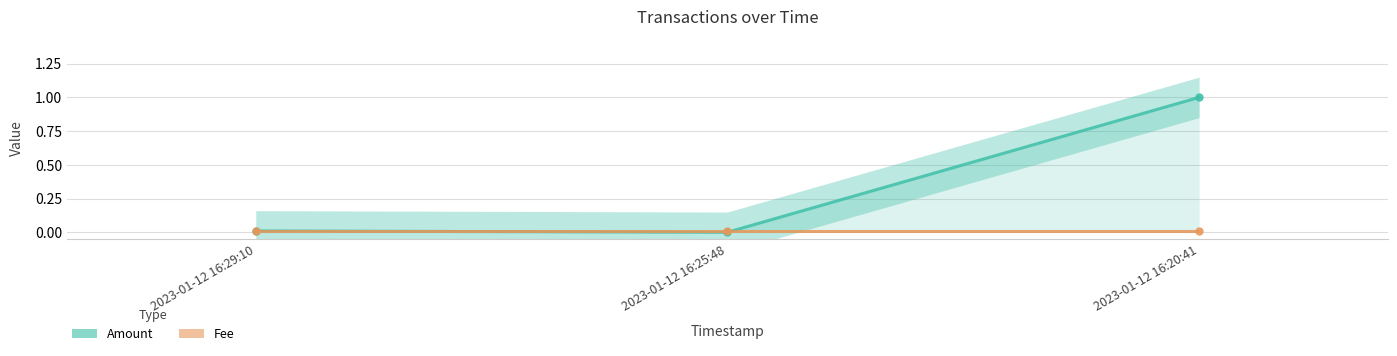

What is the difference between the Amount values at 2023-01-12 16:20:41 and 2023-01-12 16:25:48?

1.0